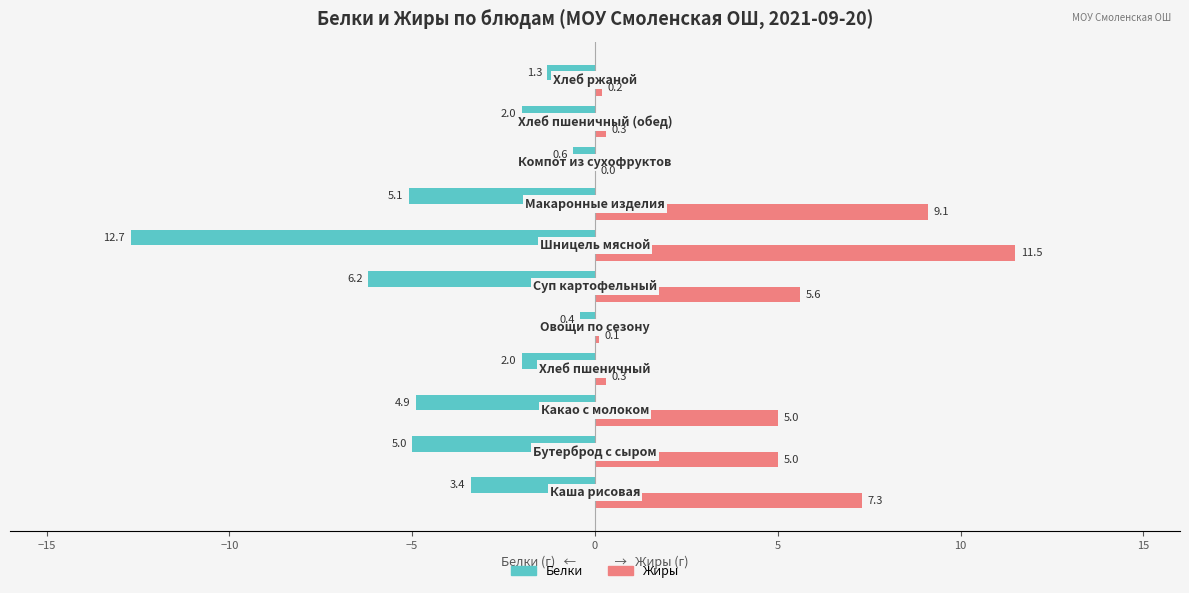

Which series has the largest total across all categories?

Жиры